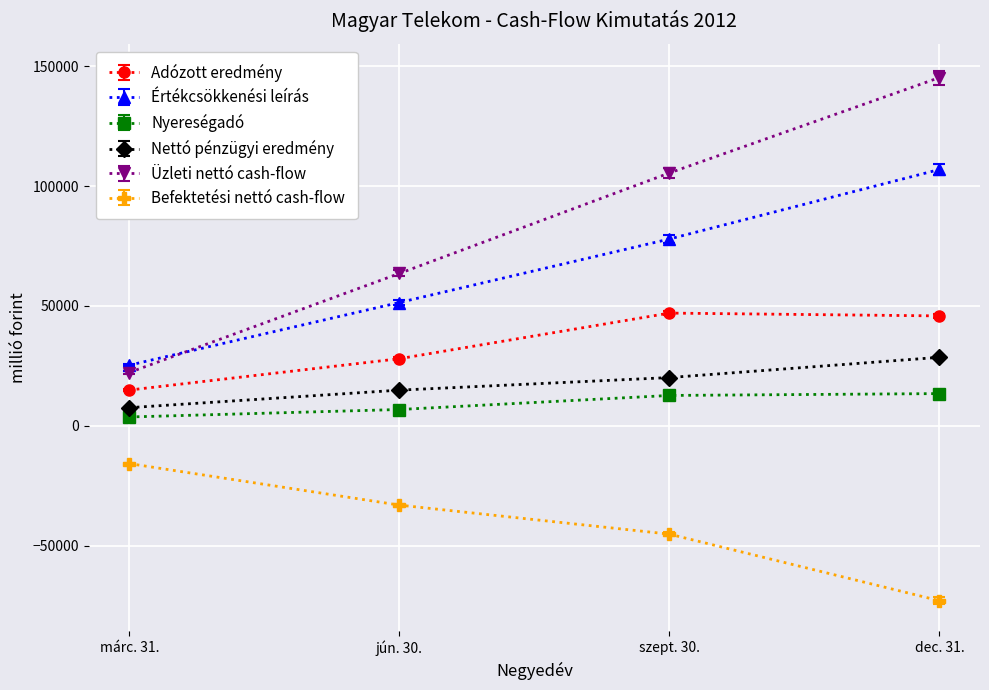

Read the Nyereségadó value at márc. 31., to the nearest 10.

3720